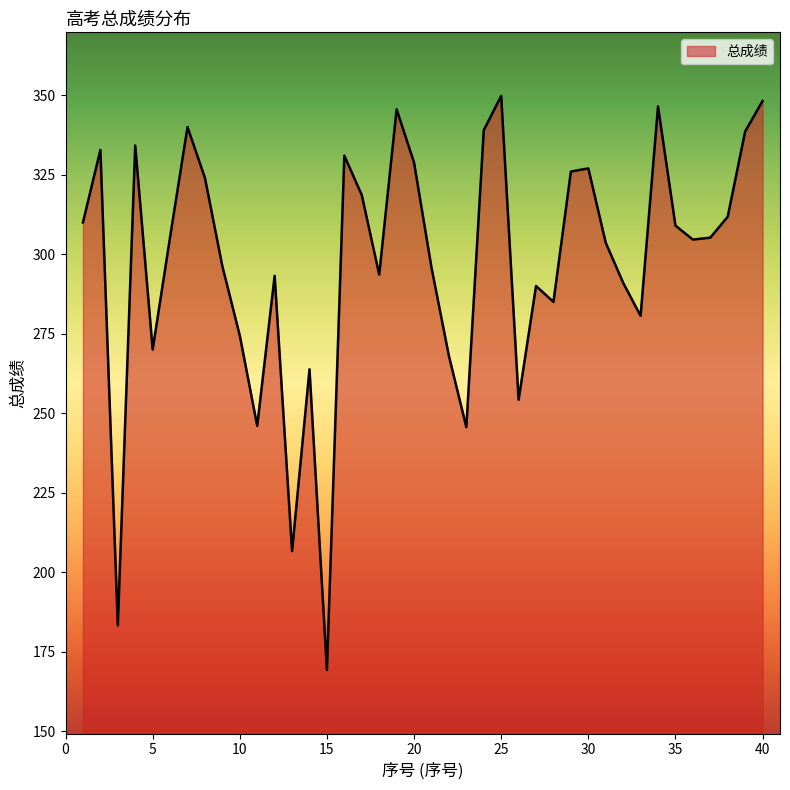

True or false: there are more than 2 points higher than both neighbors.

True